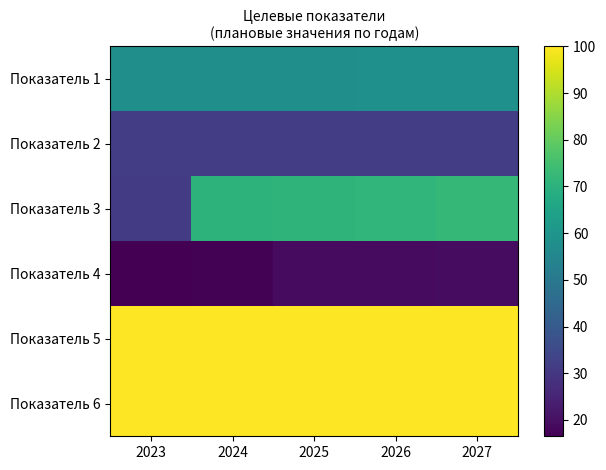

At which category does the chart reach its peak across all series?

2023